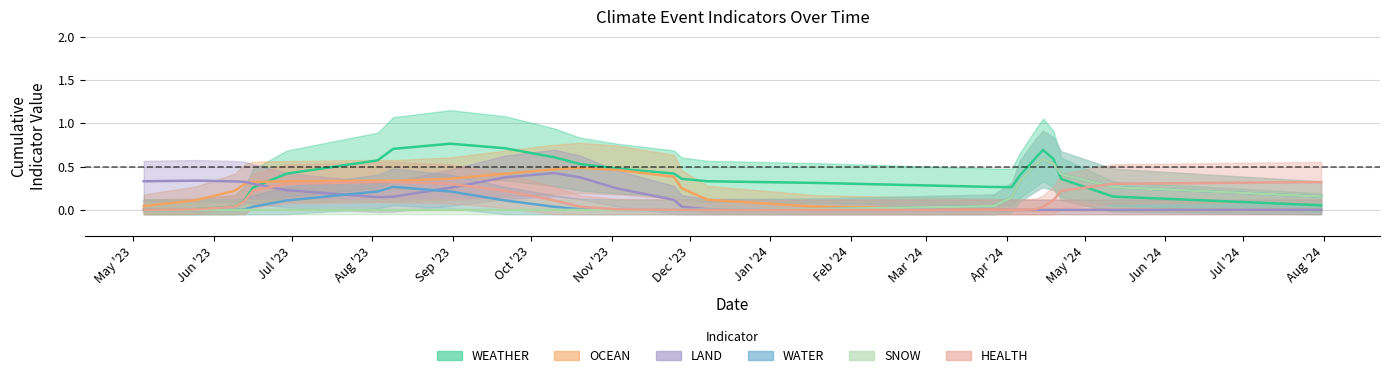

At which label does WATER reach its peak?

2023-08-09